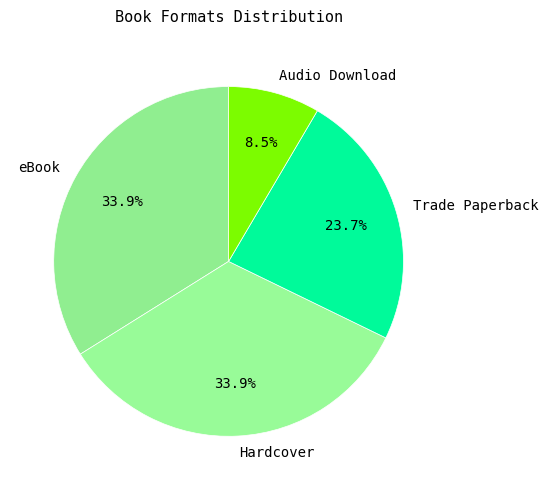

What is the total percentage of Trade Paperback and Audio Download?

32.2%